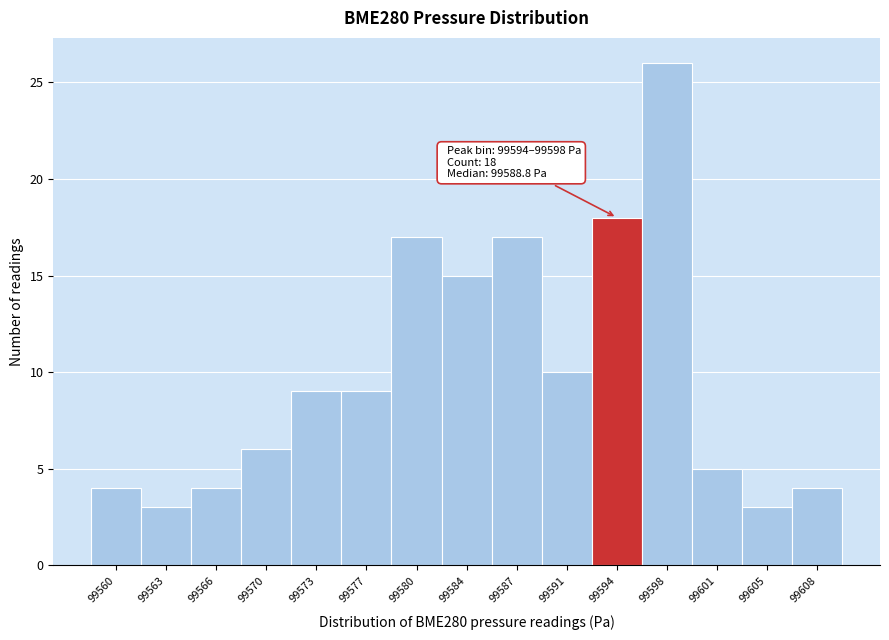

Reading left to right, transcribe all the data shown in this chart.

99560=4	99563=3	99566=4	99570=6	99573=9	99577=9	99580=17	99584=15	99587=17	99591=10	99594=18	99598=26	99601=5	99605=3	99608=4